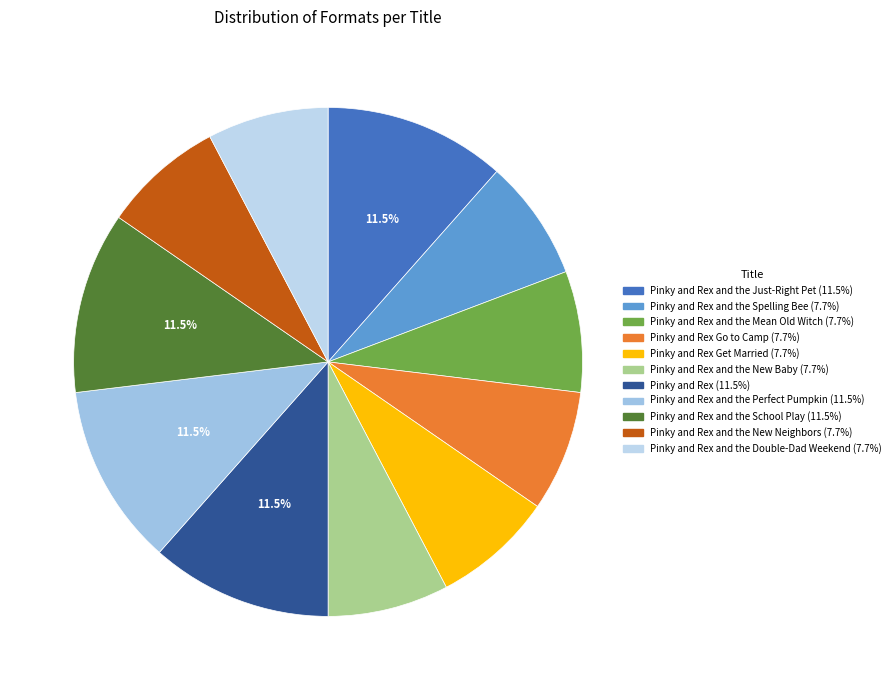

How many slices are in this pie chart?

11